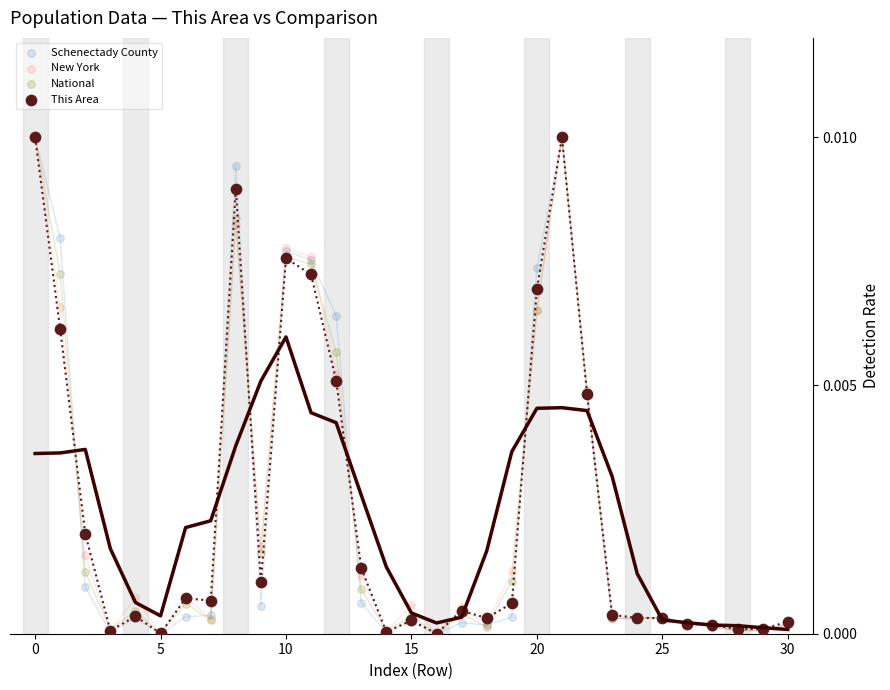

What are all the series names shown in the legend?

Schenectady County, New York, National, This Area